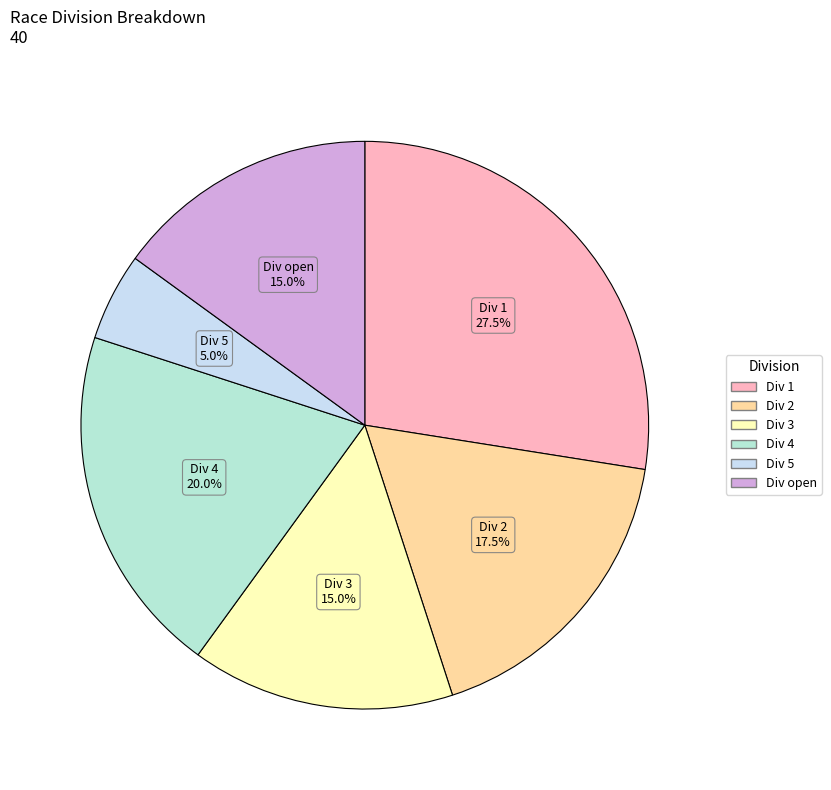

Count the number of slices in the pie.

6